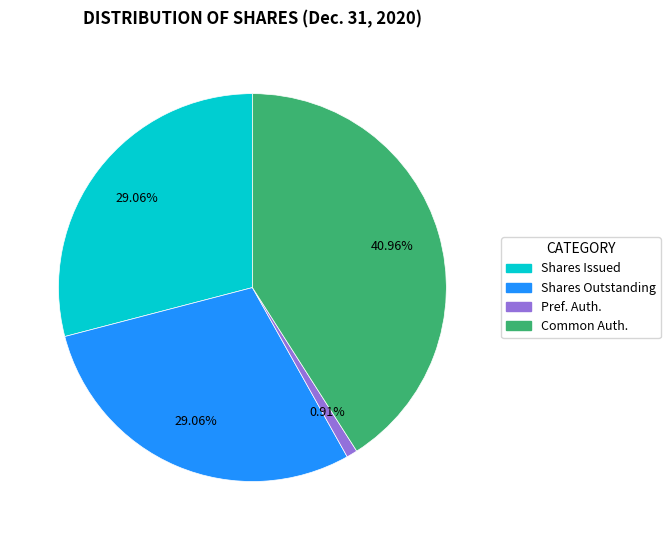

Is there a majority slice in this chart?

No